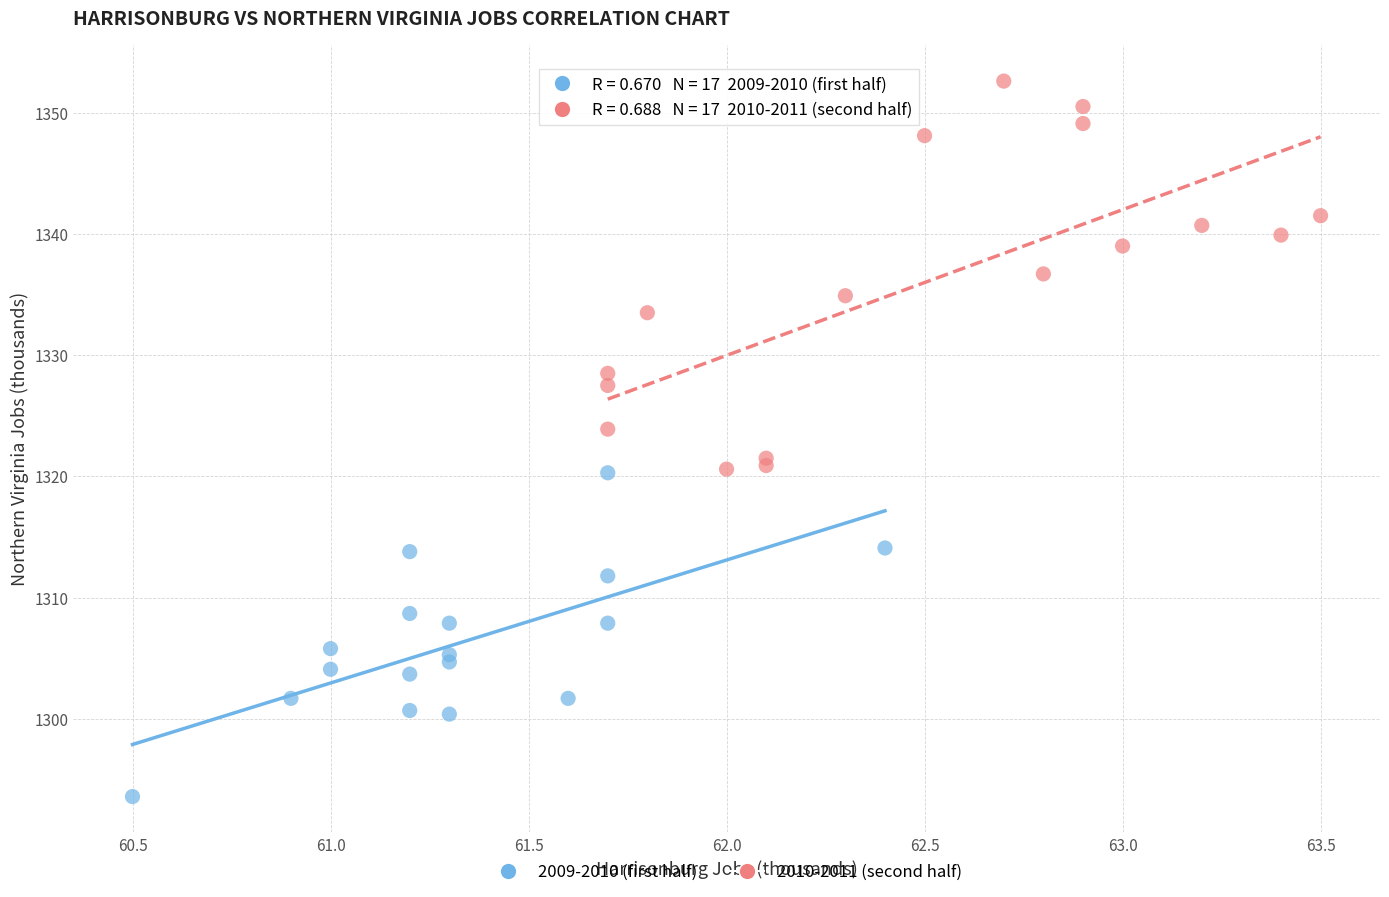

What are all the series names shown in the legend?

2009-2010 (first half), 2010-2011 (second half)